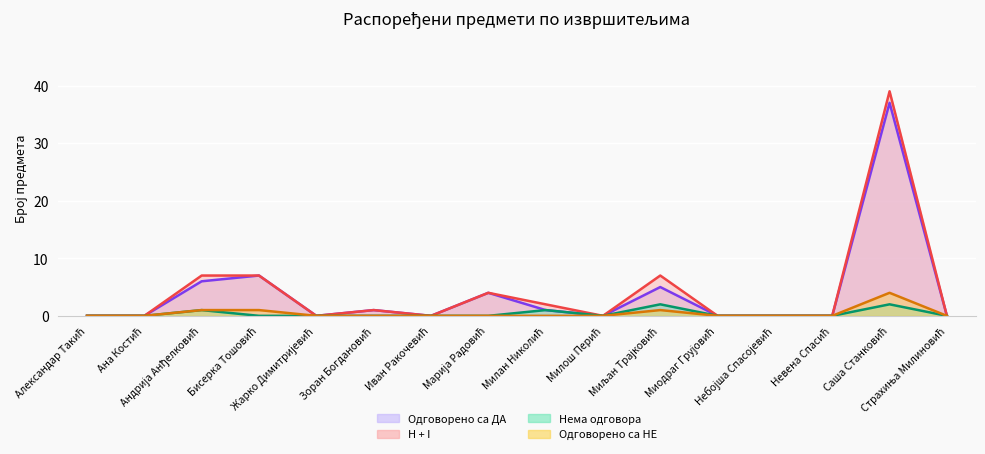

Which series changed the most between Марија Радовић and Миодраг Грујовић?

Одговорено са ДА (крива)